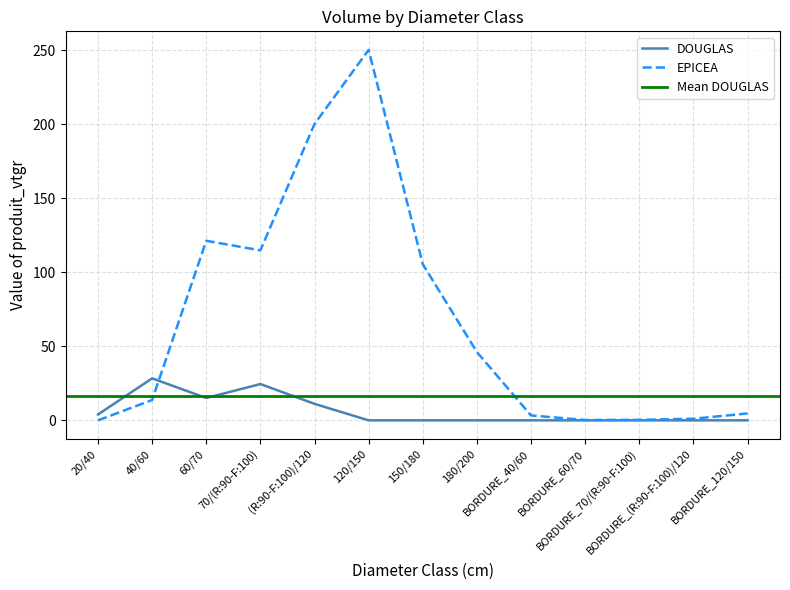

At which label is DOUGLAS closest to 14?

60/70